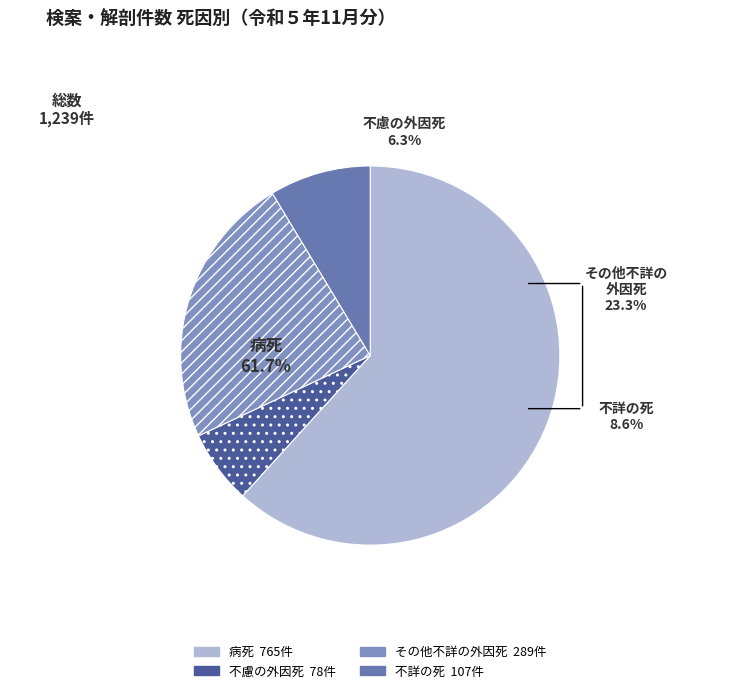

What is the majority slice?

病死